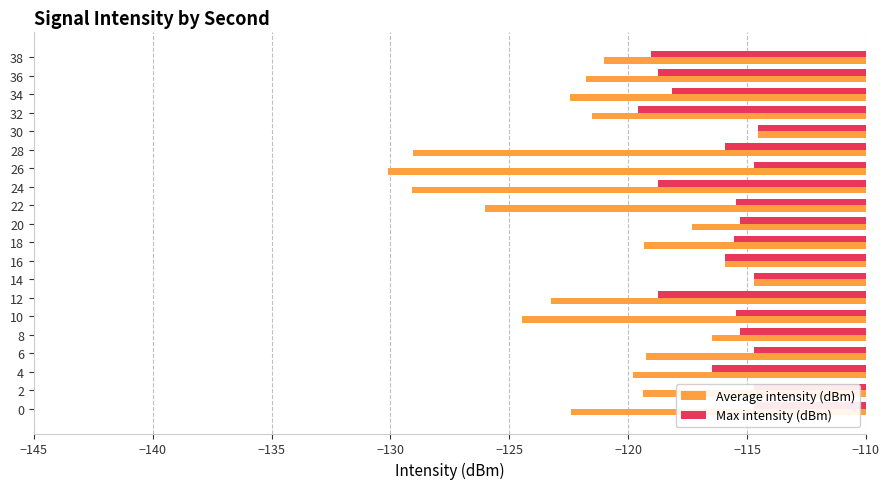

What is the sum of all Max intensity (dBm) values?

-2326.6